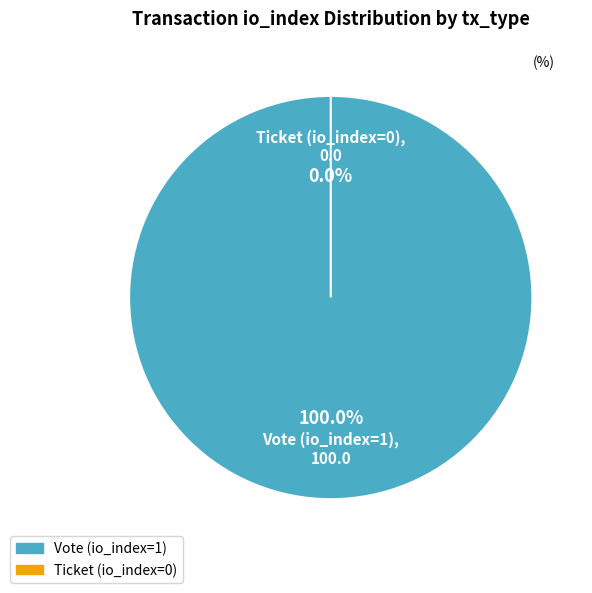

What is the smallest slice in the pie chart?

Ticket (io_index=0)